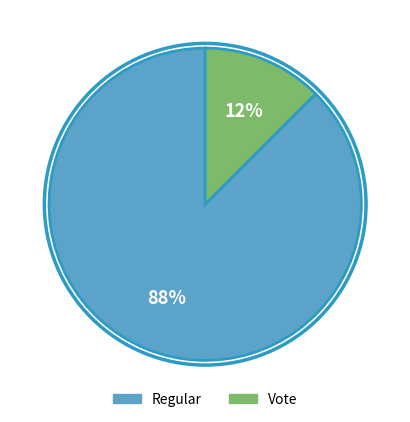

To the nearest percent, what is the combined percentage of Regular and Vote?

100%